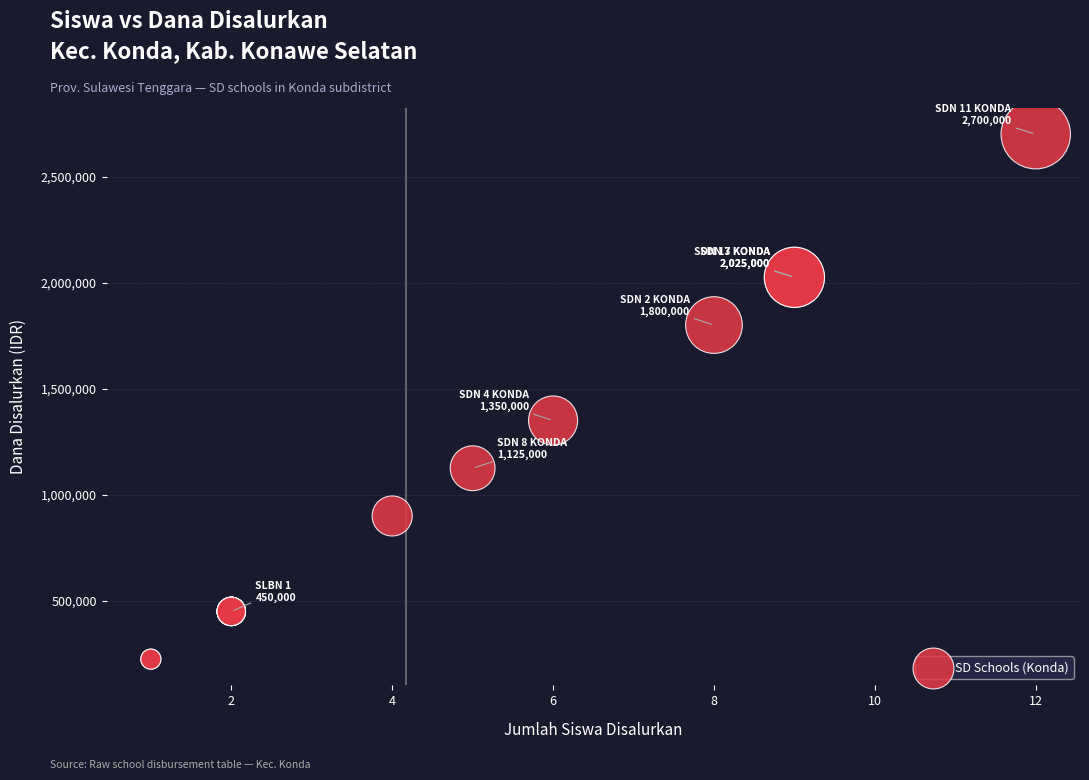

What Y value in the scatter plot is closest to 1462500?

1350000